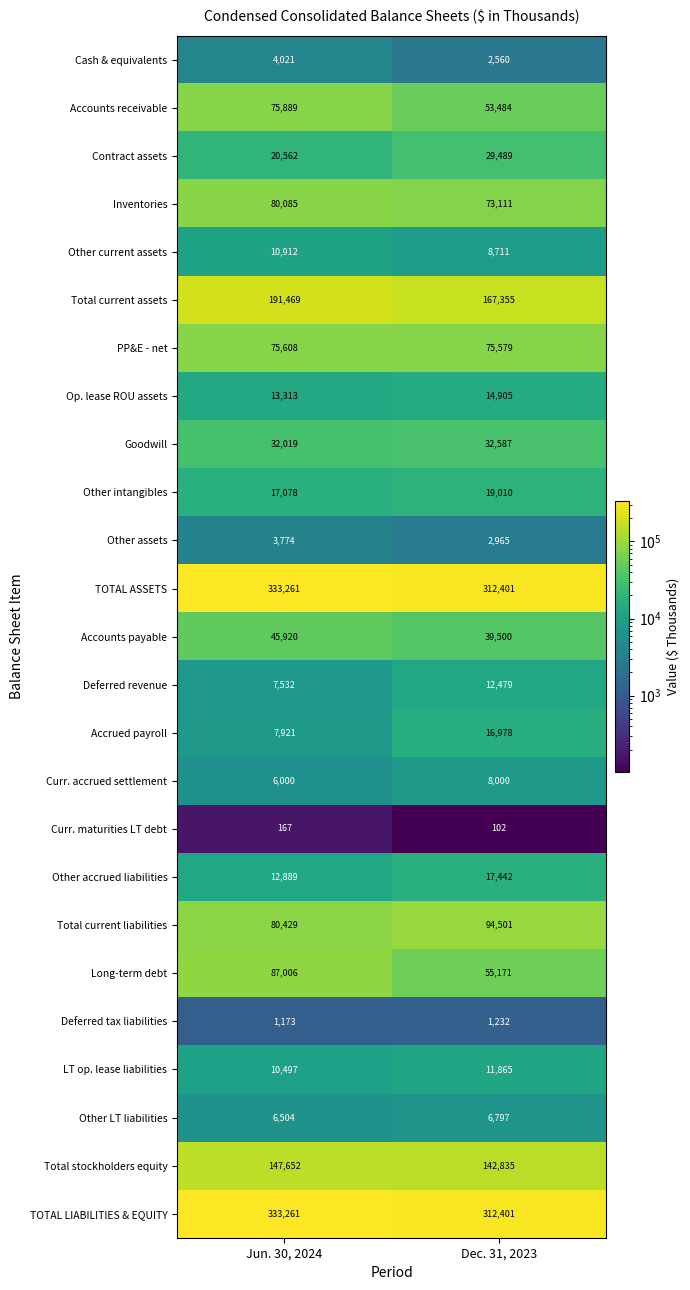

Between Jun. 30, 2024 and Dec. 31, 2023, which series saw the biggest shift?

Long-term debt